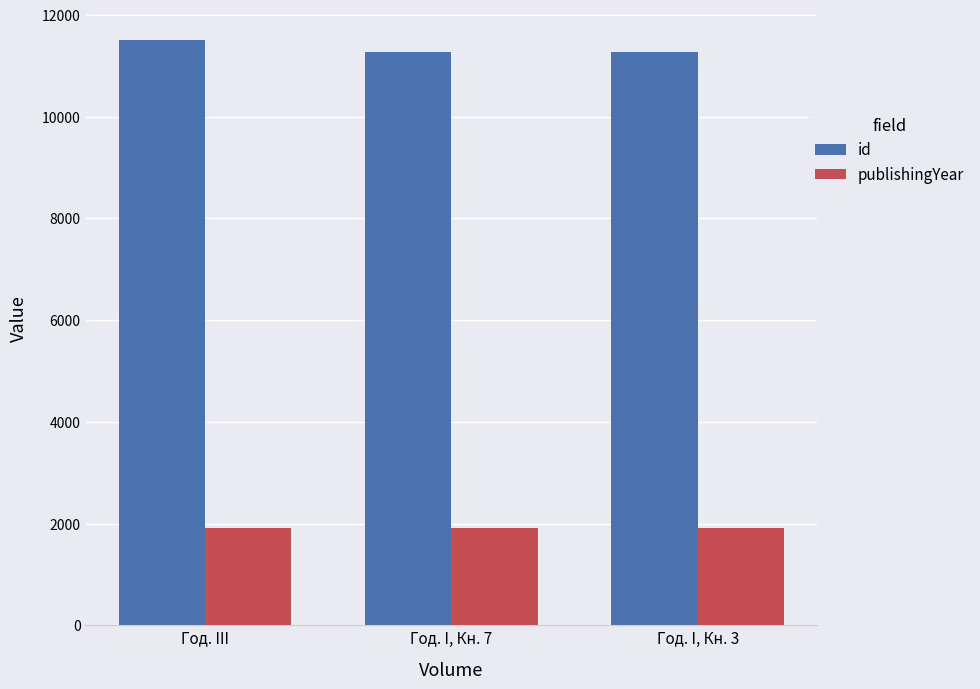

How many bars are there in each group?

2